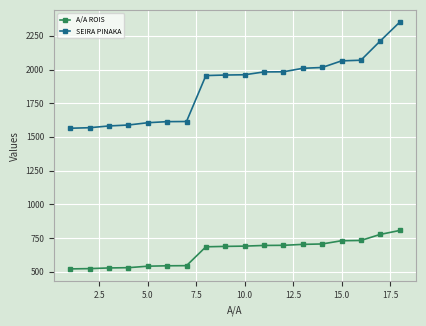

At how many categories does at least one series exceed 1409?

18